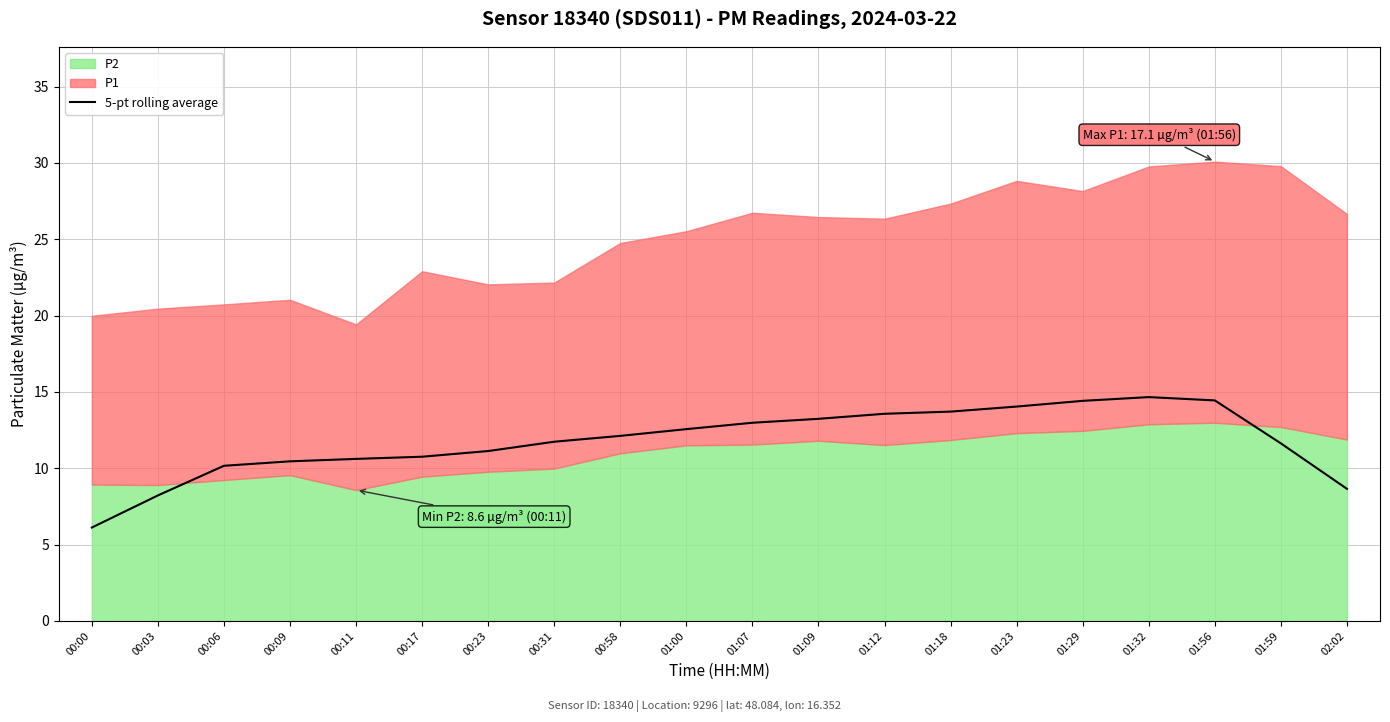

What is the lowest value of the 5-pt rolling average series?

6.1